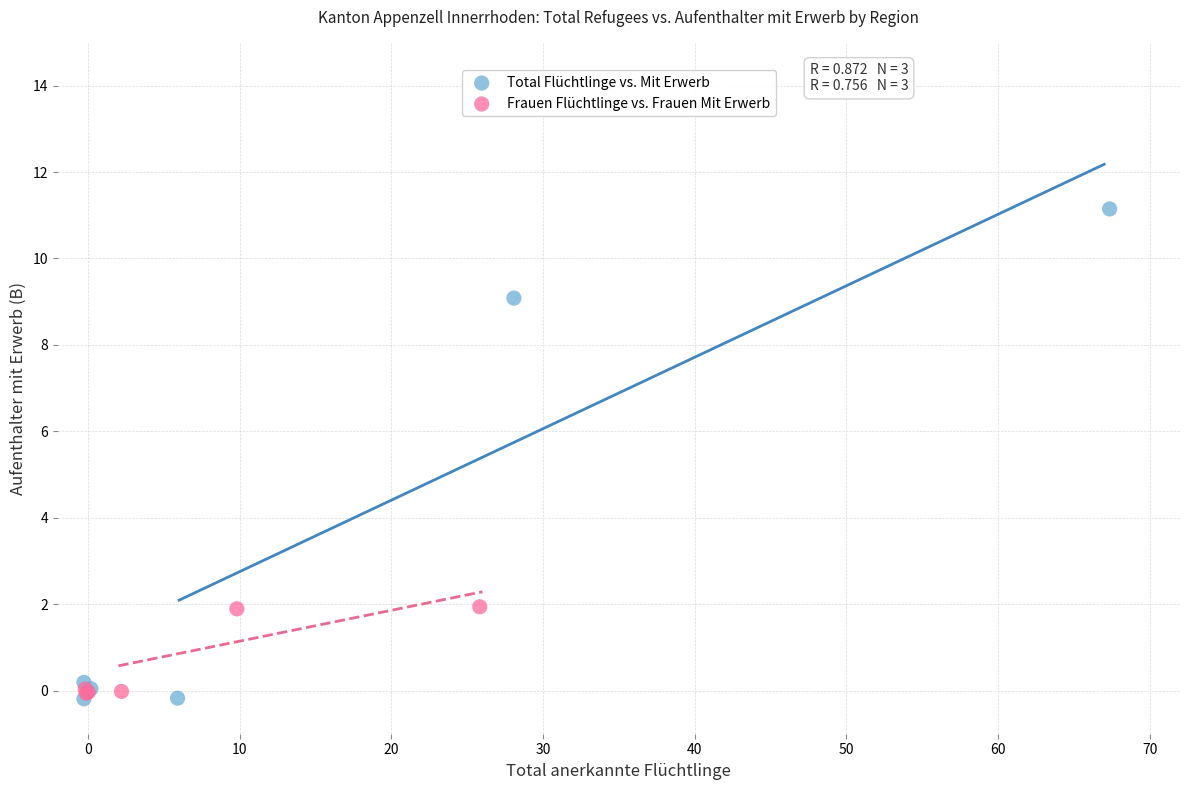

Which series reaches the maximum Y coordinate?

Total Flüchtlinge vs. Mit Erwerb